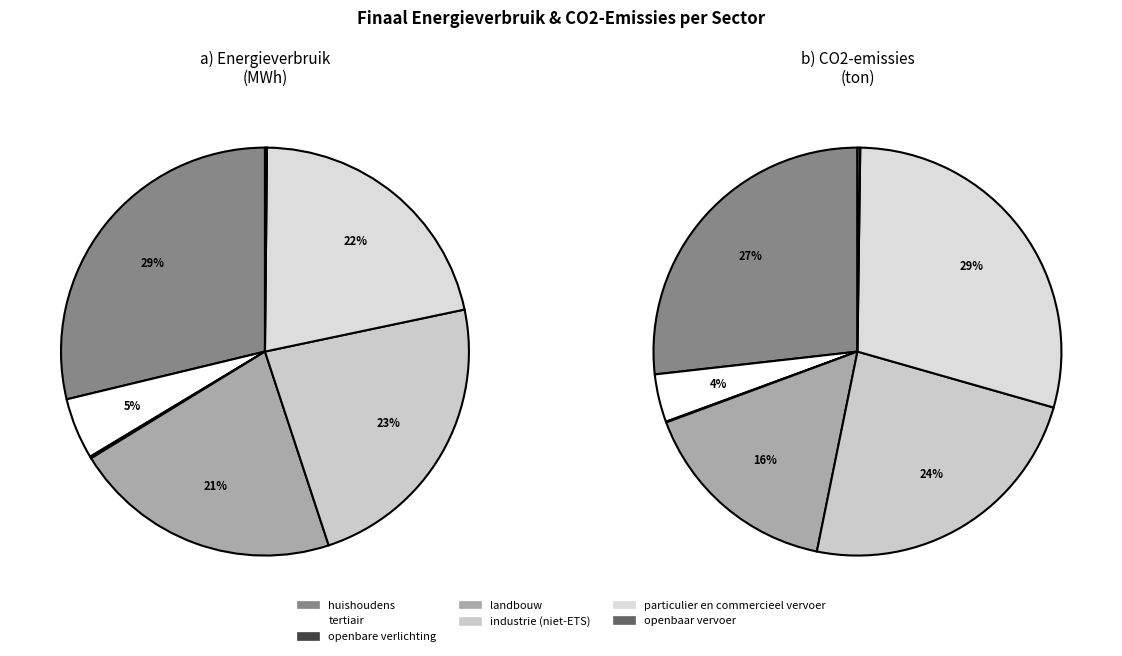

Which slice is the largest?

huishoudens